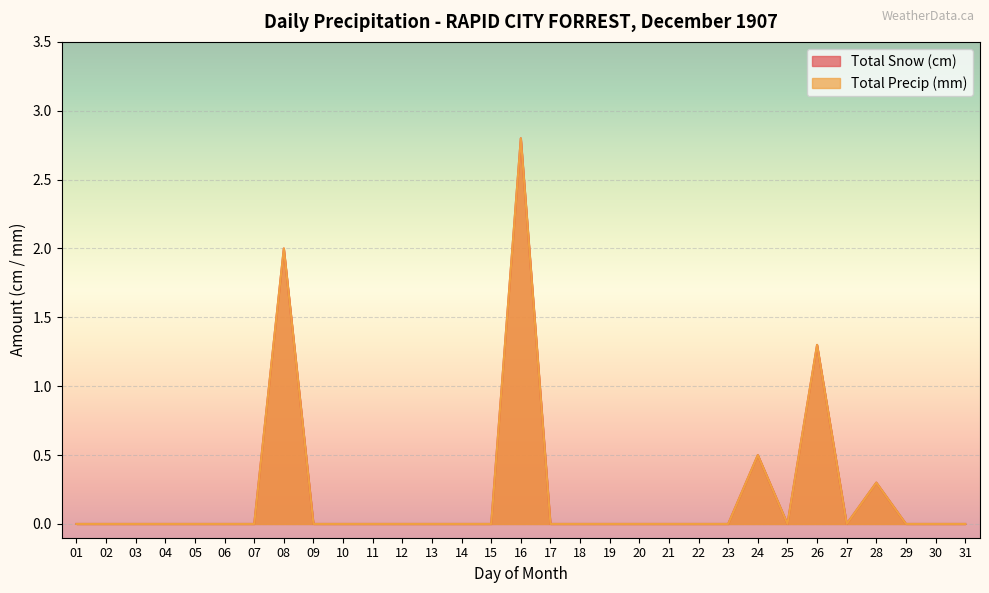

What is the sum of all Total Snow (cm) values?

6.9